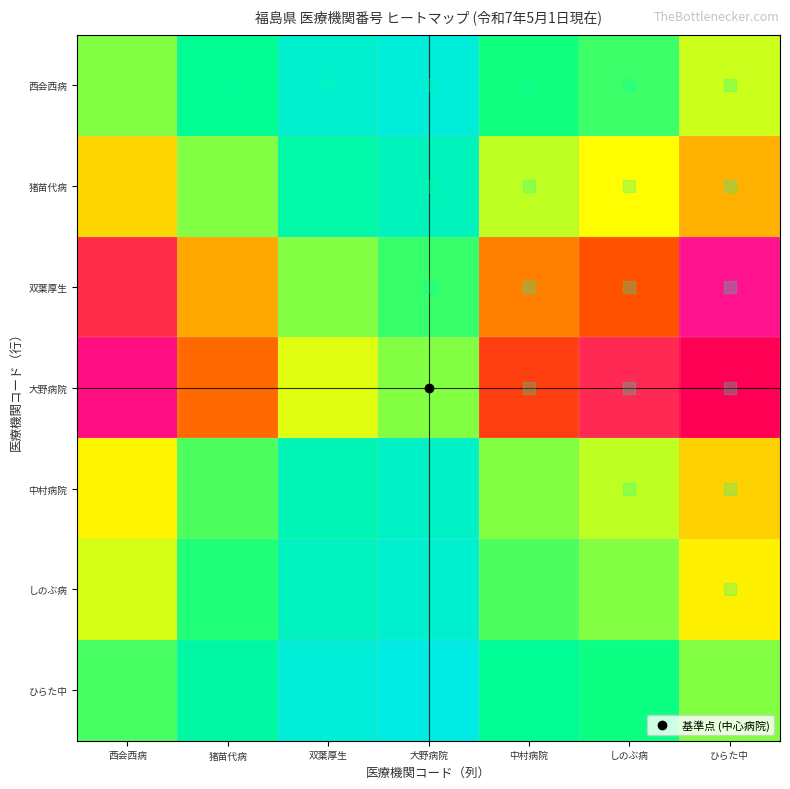

Reading left to right, list all the values displayed in this chart.

西会西病: 西会西病=1.0	猪苗代病=0.6	双葉厚生=0.3	大野病院=0.3	中村病院=0.7	しのぶ病=0.8	ひらた中=1.2
猪苗代病: 西会西病=1.5	猪苗代病=1.0	双葉厚生=0.5	大野病院=0.4	中村病院=1.1	しのぶ病=1.3	ひらた中=1.8
双葉厚生: 西会西病=2.9	猪苗代病=1.8	双葉厚生=1.0	大野病院=0.8	中村病院=2.1	しのぶ病=2.4	ひらた中=3.3
大野病院: 西会西病=3.5	猪苗代病=2.2	双葉厚生=1.2	大野病院=1.0	中村病院=2.6	しのぶ病=2.9	ひらた中=4.1
中村病院: 西会西病=1.4	猪苗代病=0.9	双葉厚生=0.5	大野病院=0.4	中村病院=1.0	しのぶ病=1.1	ひらた中=1.6
しのぶ病: 西会西病=1.2	猪苗代病=0.8	双葉厚生=0.4	大野病院=0.3	中村病院=0.9	しのぶ病=1.0	ひらた中=1.4
ひらた中: 西会西病=0.9	猪苗代病=0.6	双葉厚生=0.3	大野病院=0.2	中村病院=0.6	しのぶ病=0.7	ひらた中=1.0